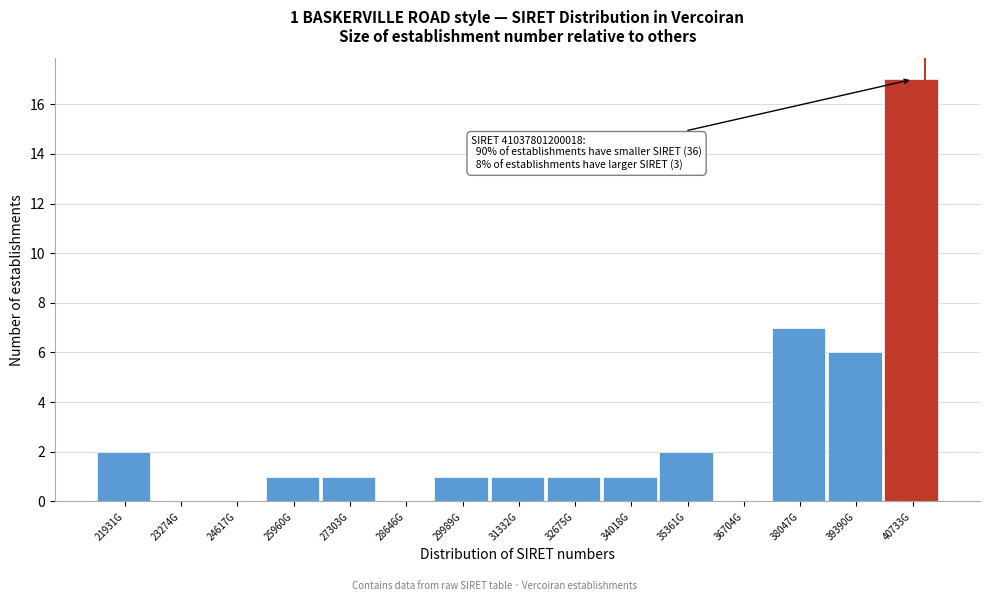

Reading right to left, transcribe all the data shown in this chart.

40733G=17	39390G=6	38047G=7	36704G=0	35361G=2	34018G=1	32675G=1	31332G=1	29989G=1	28646G=0	27303G=1	25960G=1	24617G=0	23274G=0	21931G=2